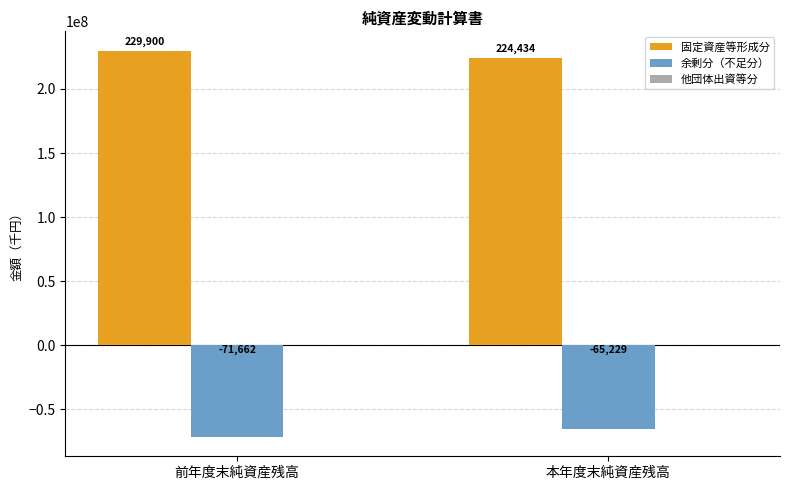

Reading left to right, extract all data points from this chart.

固定資産等形成分: 前年度末純資産残高=229900023	本年度末純資産残高=224434518
余剰分（不足分）: 前年度末純資産残高=-71662297	本年度末純資産残高=-65229630
他団体出資等分: 前年度末純資産残高=0	本年度末純資産残高=0